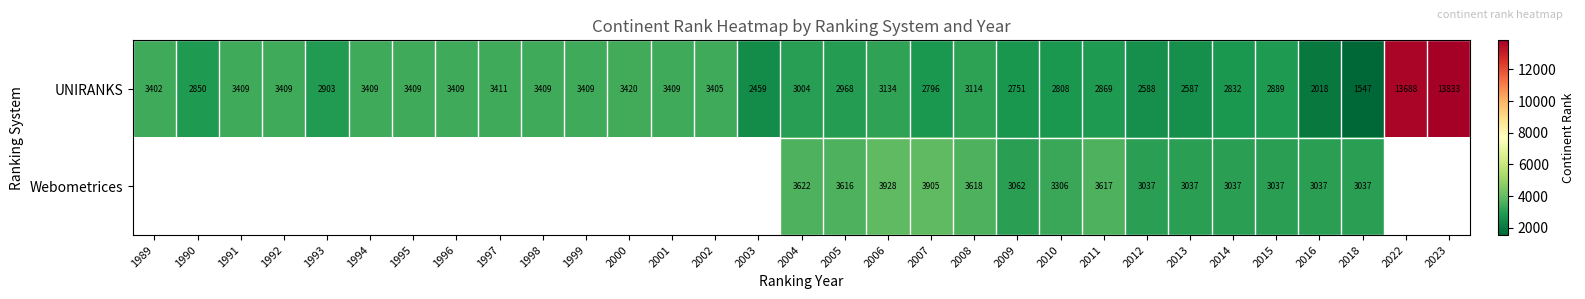

Where does the row_0 series first go above 3114?

1989